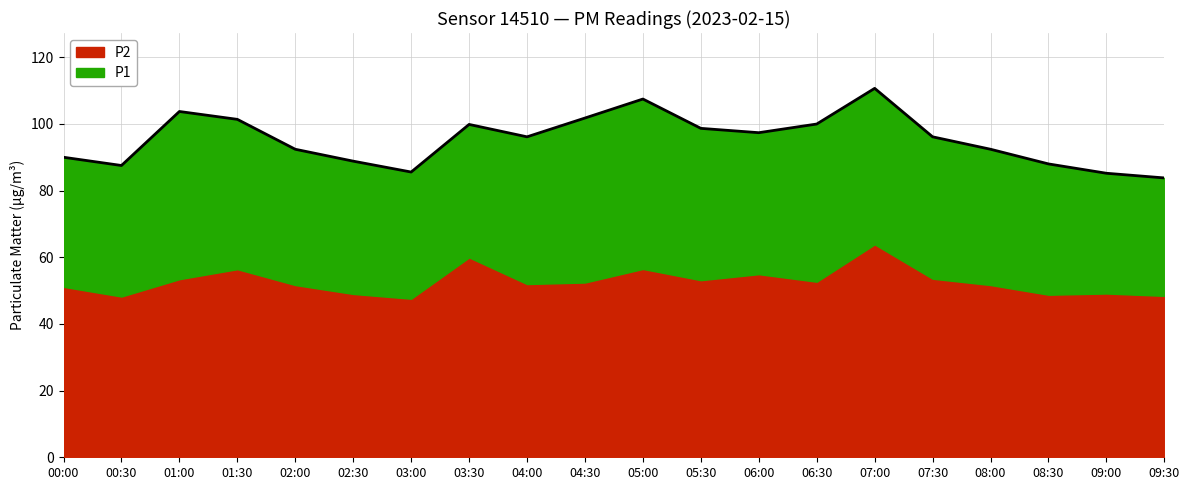

Does the chart display data point markers on the line(s)?

No